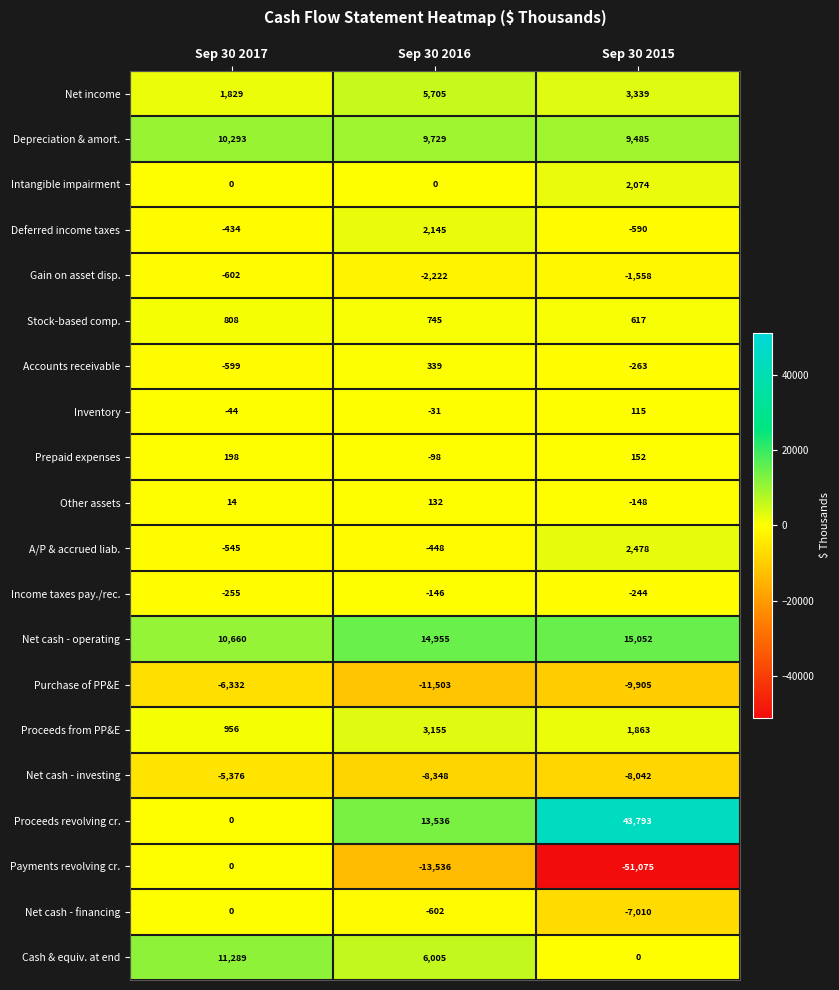

True or false: Depreciation & amort. has a value of 13867 at Sep 30 2016.

False